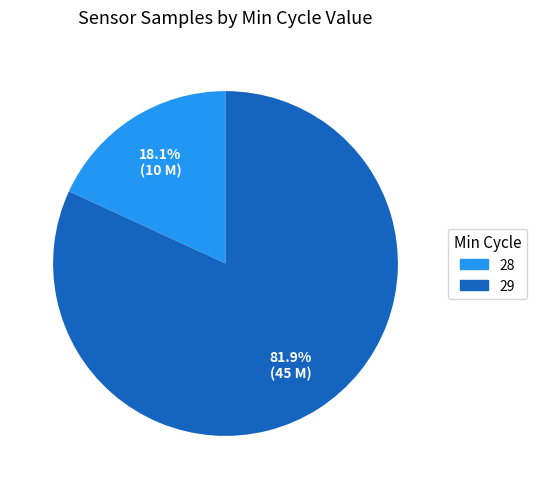

True or false: 29 accounts for 1% of the total.

False